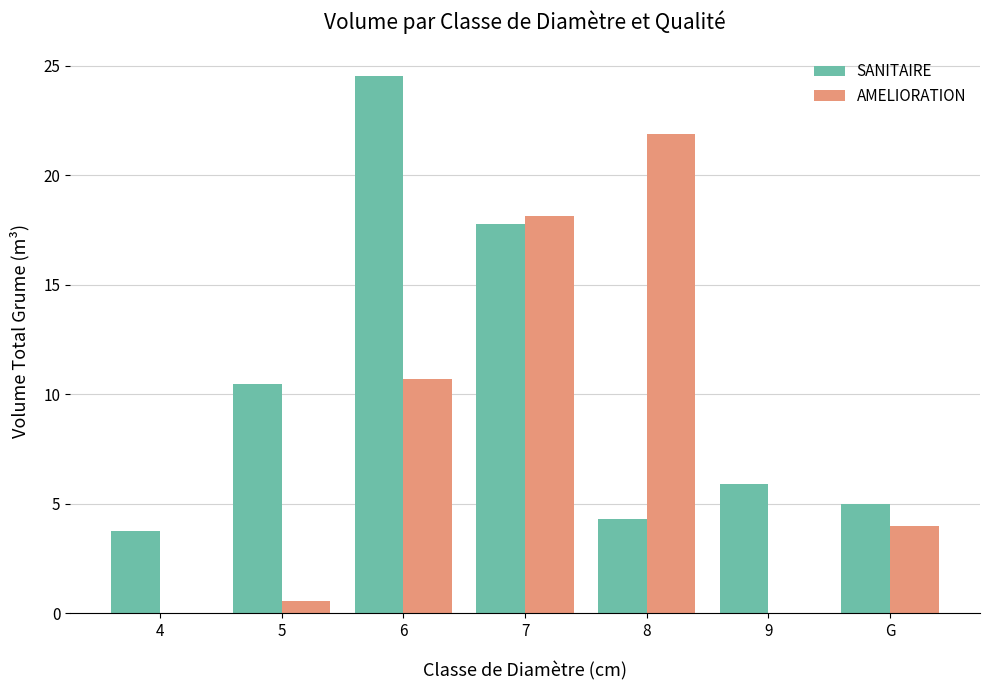

The value of SANITAIRE at 4 is 5.7. True or false?

False